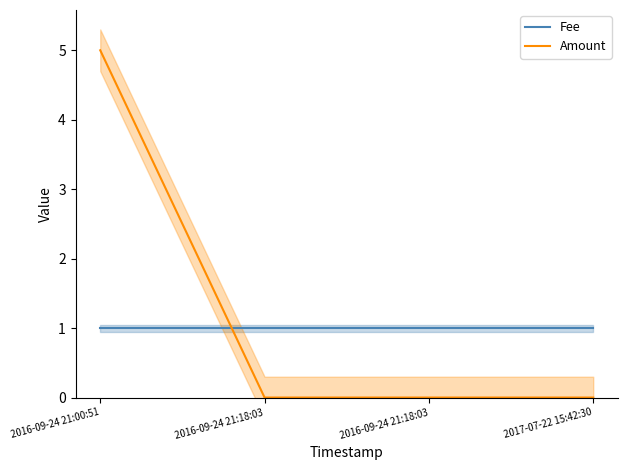

Which category has the lowest value across all series?

2016-09-24 21:18:03